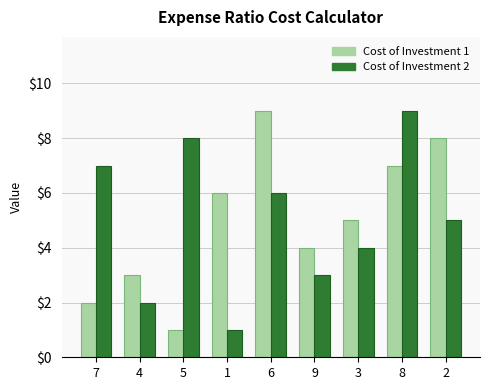

What is the sum of all Cost of Investment 1 values?

45